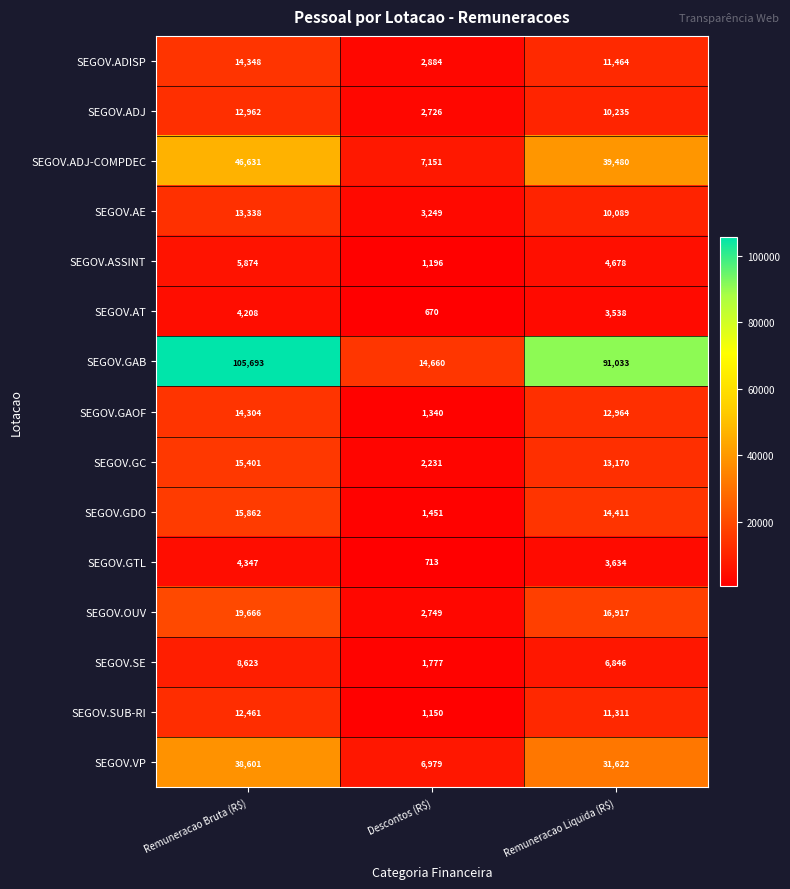

Which series has the widest spread of values?

SEGOV.GAB